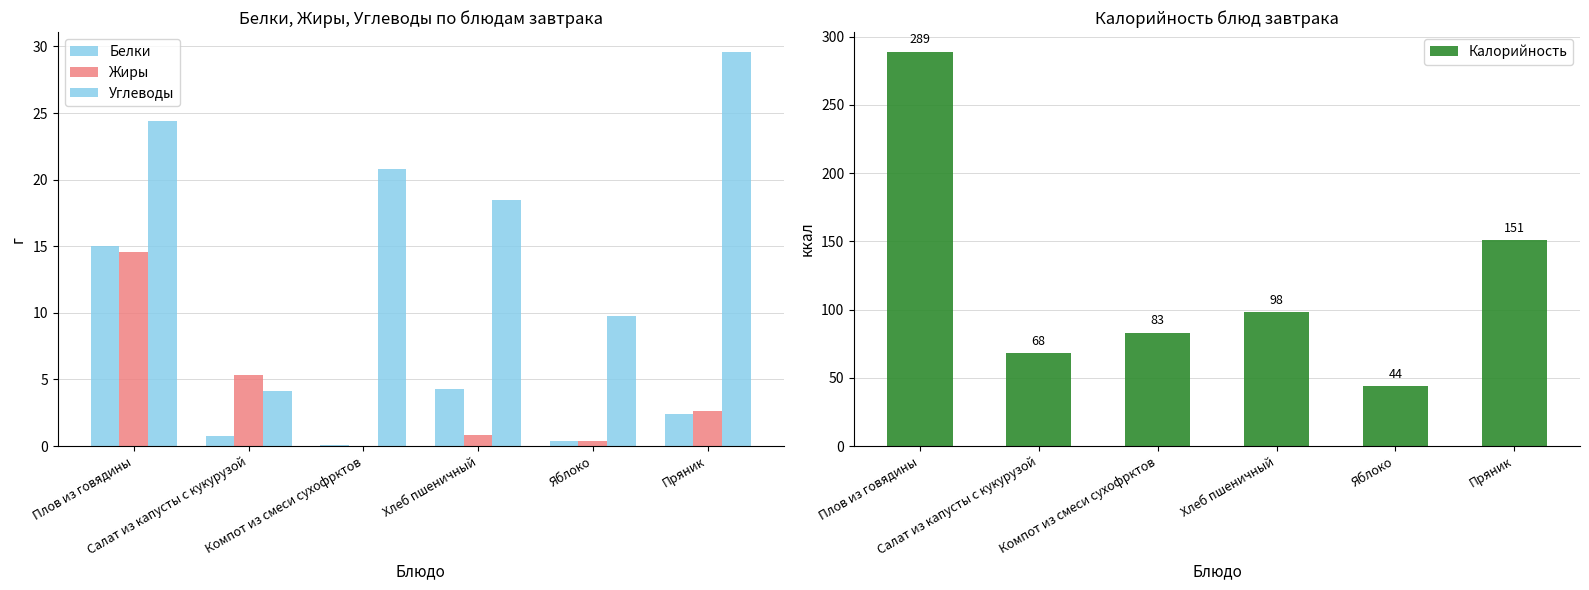

Which series has the widest spread of values?

Калорийность